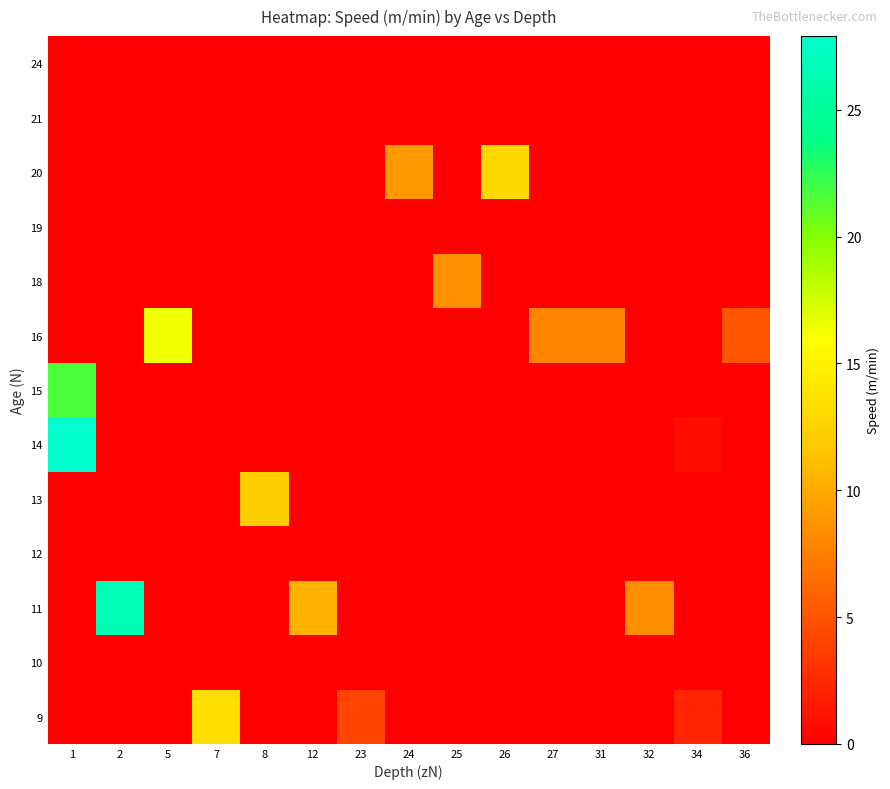

Reading left to right, what are all the values shown in this chart?

9: 1=0.0	2=0.0	5=0.0	7=13.3	8=0.0	12=0.0	23=4.0	24=0.0	25=0.0	26=0.0	27=0.0	31=0.0	32=0.0	34=2.2	36=0.0
10: 1=0.0	2=0.0	5=0.0	7=0.0	8=0.0	12=0.0	23=0.0	24=0.0	25=0.0	26=0.0	27=0.0	31=0.0	32=0.0	34=0.0	36=0.0
11: 1=0.0	2=26.5	5=0.0	7=0.0	8=0.0	12=10.5	23=0.0	24=0.0	25=0.0	26=0.0	27=0.0	31=0.0	32=8.3	34=0.0	36=0.0
12: 1=0.0	2=0.0	5=0.0	7=0.0	8=0.0	12=0.0	23=0.0	24=0.0	25=0.0	26=0.0	27=0.0	31=0.0	32=0.0	34=0.0	36=0.0
13: 1=0.0	2=0.0	5=0.0	7=0.0	8=12.2	12=0.0	23=0.0	24=0.0	25=0.0	26=0.0	27=0.0	31=0.0	32=0.0	34=0.0	36=0.0
14: 1=27.9	2=0.0	5=0.0	7=0.0	8=0.0	12=0.0	23=0.0	24=0.0	25=0.0	26=0.0	27=0.0	31=0.0	32=0.0	34=0.9	36=0.0
15: 1=21.6	2=0.0	5=0.0	7=0.0	8=0.0	12=0.0	23=0.0	24=0.0	25=0.0	26=0.0	27=0.0	31=0.0	32=0.0	34=0.0	36=0.0
16: 1=0.0	2=0.0	5=16.4	7=0.0	8=0.0	12=0.0	23=0.0	24=0.0	25=0.0	26=0.0	27=7.8	31=7.8	32=0.0	34=0.0	36=5.0
18: 1=0.0	2=0.0	5=0.0	7=0.0	8=0.0	12=0.0	23=0.0	24=0.0	25=8.6	26=0.0	27=0.0	31=0.0	32=0.0	34=0.0	36=0.0
19: 1=0.0	2=0.0	5=0.0	7=0.0	8=0.0	12=0.0	23=0.0	24=0.0	25=0.0	26=0.0	27=0.0	31=0.0	32=0.0	34=0.0	36=0.0
20: 1=0.0	2=0.0	5=0.0	7=0.0	8=0.0	12=0.0	23=0.0	24=8.9	25=0.0	26=12.9	27=0.0	31=0.0	32=0.0	34=0.0	36=0.0
21: 1=0.0	2=0.0	5=0.0	7=0.0	8=0.0	12=0.0	23=0.0	24=0.0	25=0.0	26=0.0	27=0.0	31=0.0	32=0.0	34=0.0	36=0.0
24: 1=0.0	2=0.0	5=0.0	7=0.0	8=0.0	12=0.0	23=0.0	24=0.0	25=0.0	26=0.0	27=0.0	31=0.0	32=0.0	34=0.0	36=0.0